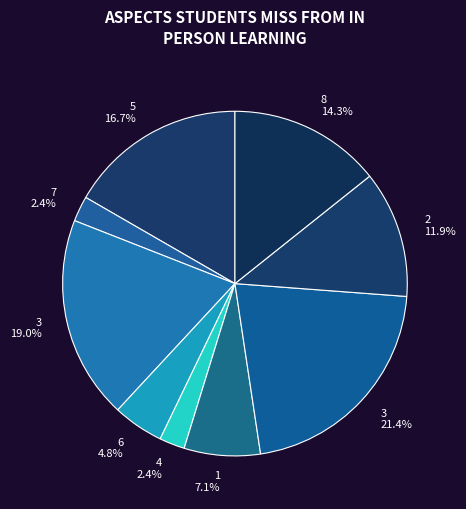

Which category has the biggest portion of the pie?

3